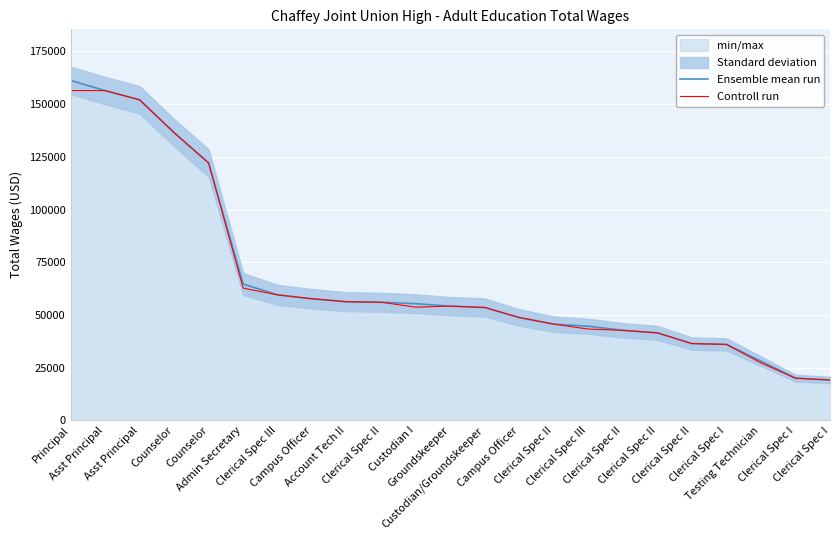

Is it true that Ensemble mean run equals 17041.2 at Clerical Spec III?

False